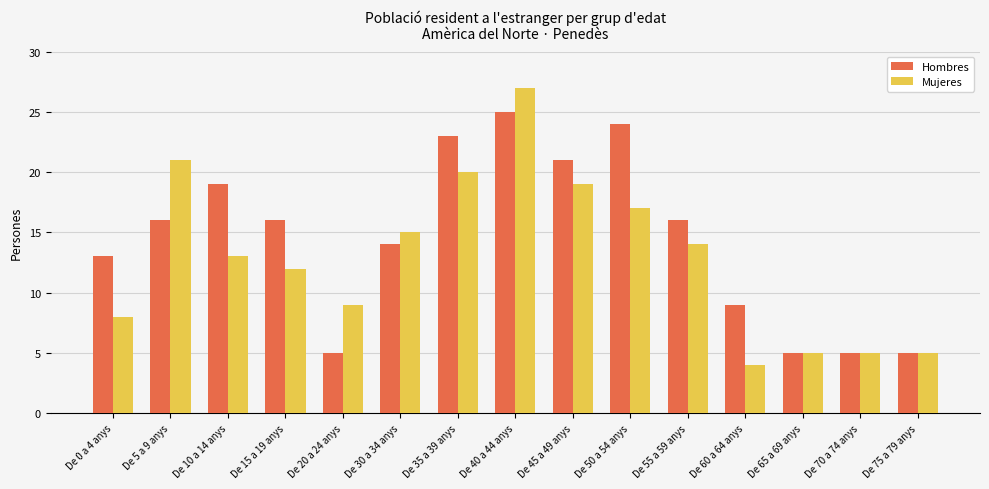

What is the smallest value displayed?

4